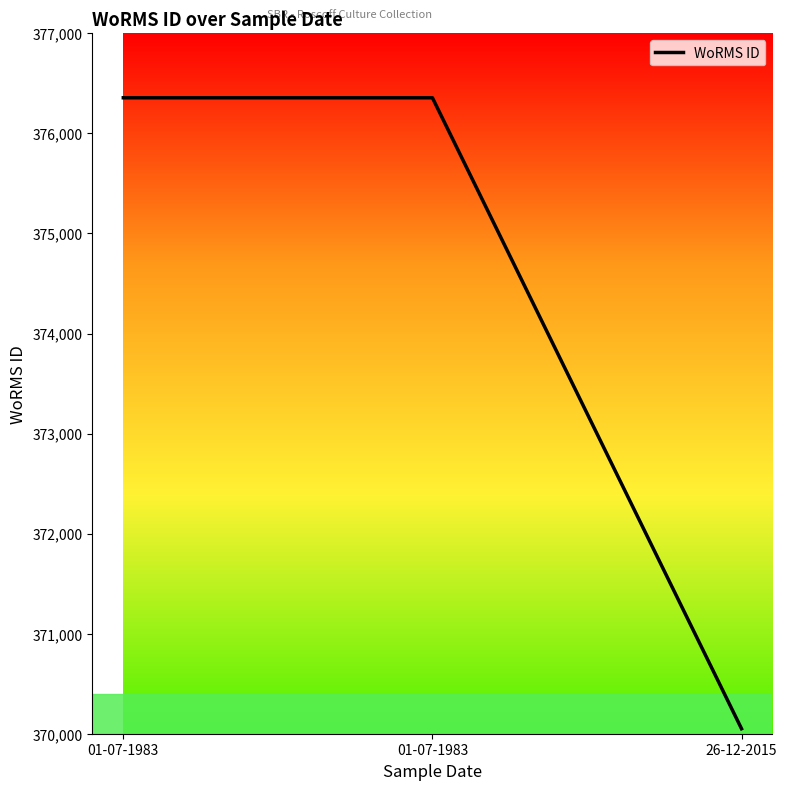

What is the change in value from 01-07-1983 to 26-12-2015?

-6306